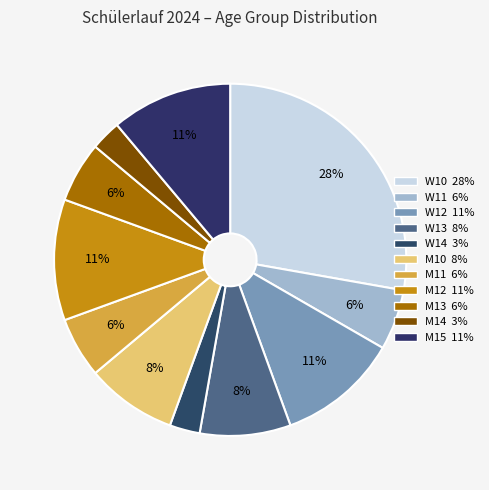

To the nearest percent, what percentage of the pie is M12?

11%